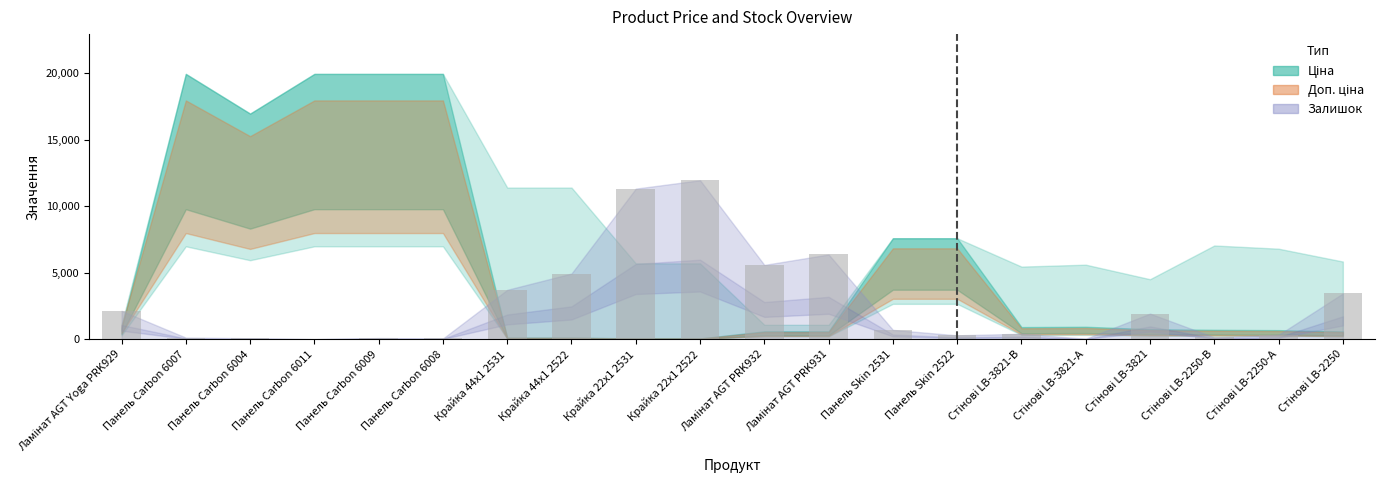

Which label corresponds to the largest value in the chart?

Крайка 22x1 2522